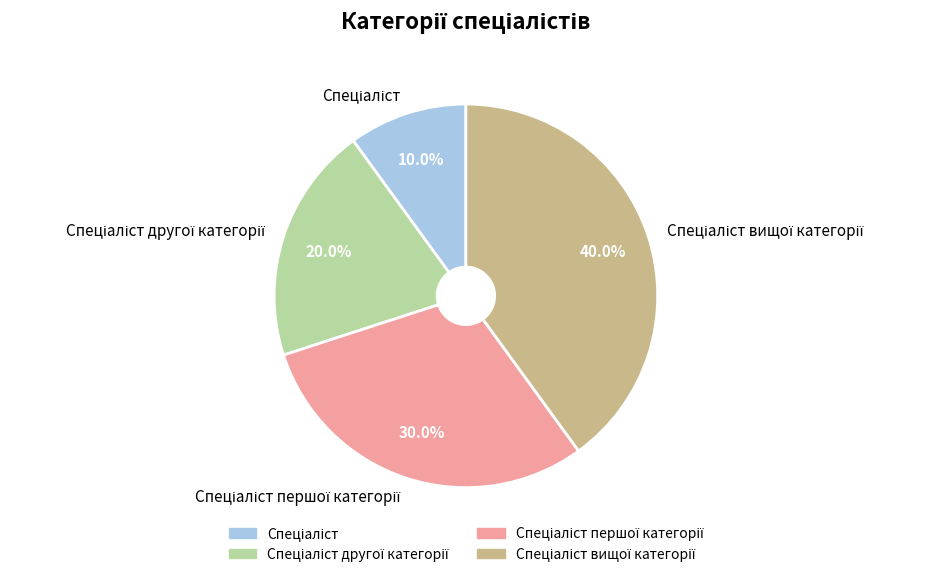

To the nearest percent, what is the average slice percentage?

25%